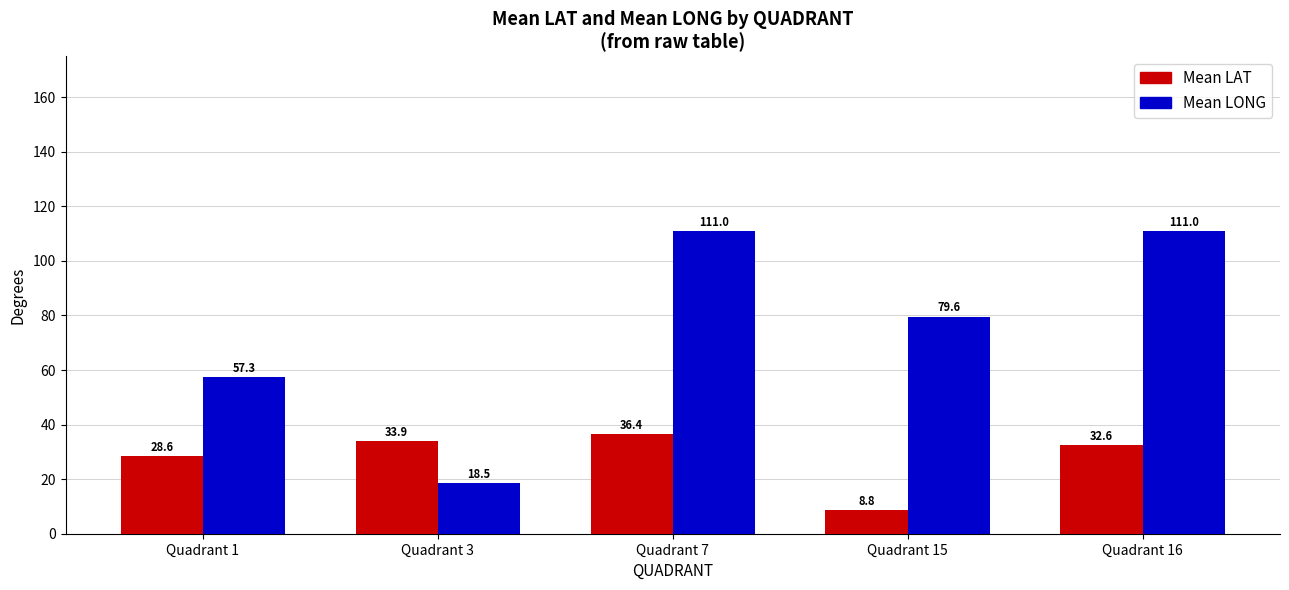

How many groups of bars are there?

5